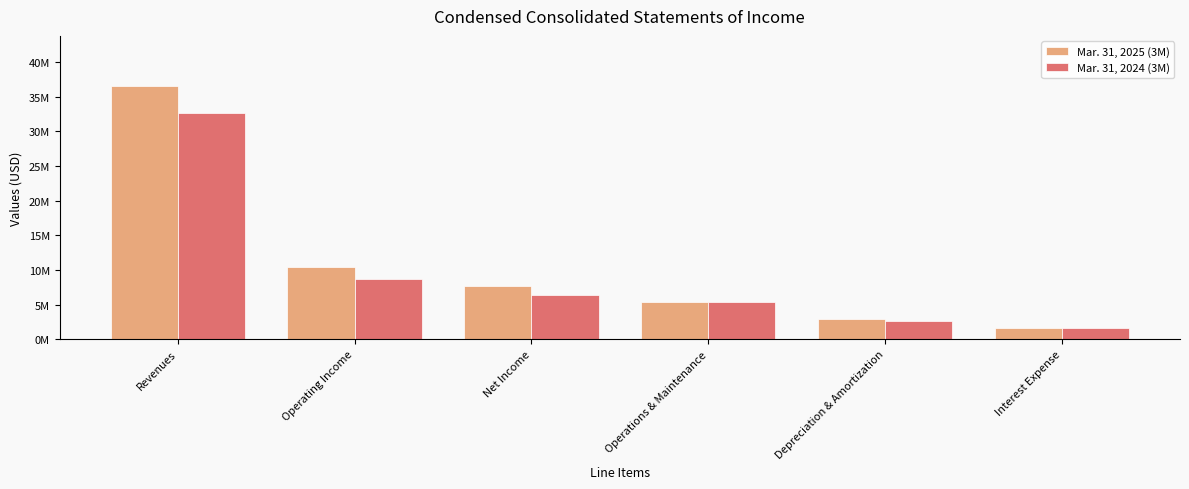

What is the sum of the Mar. 31, 2024 (3M) values at Depreciation & Amortization and Interest Expense?

4264320